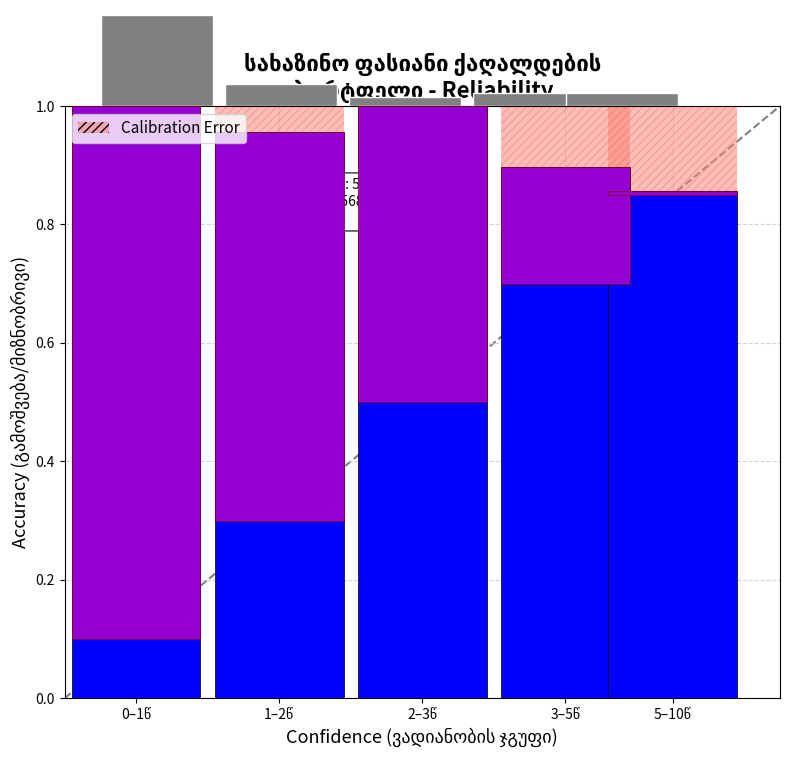

How many bars are there in total?

5